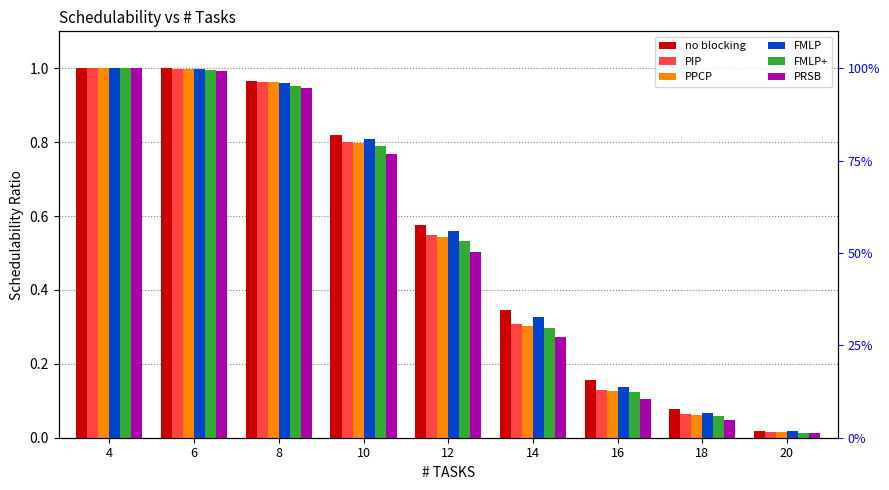

Which has a higher value, 14 or 10?

10